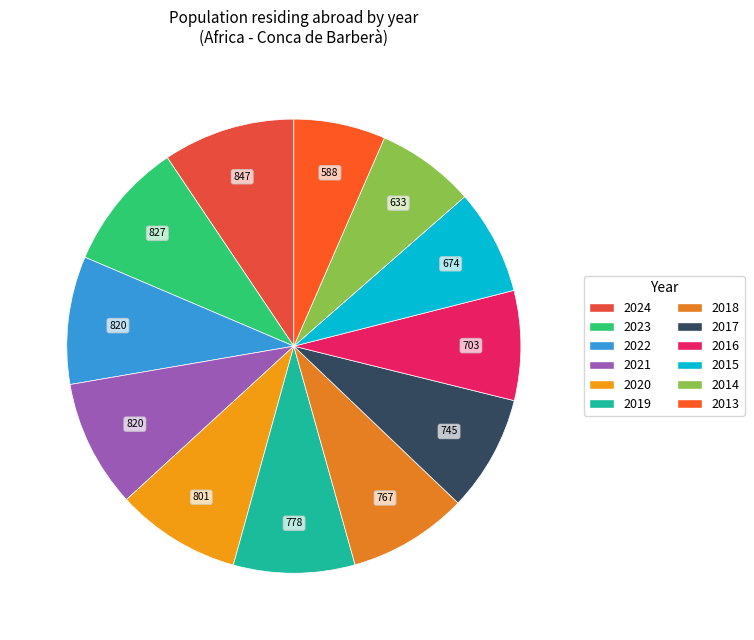

Which slice is the largest?

2024